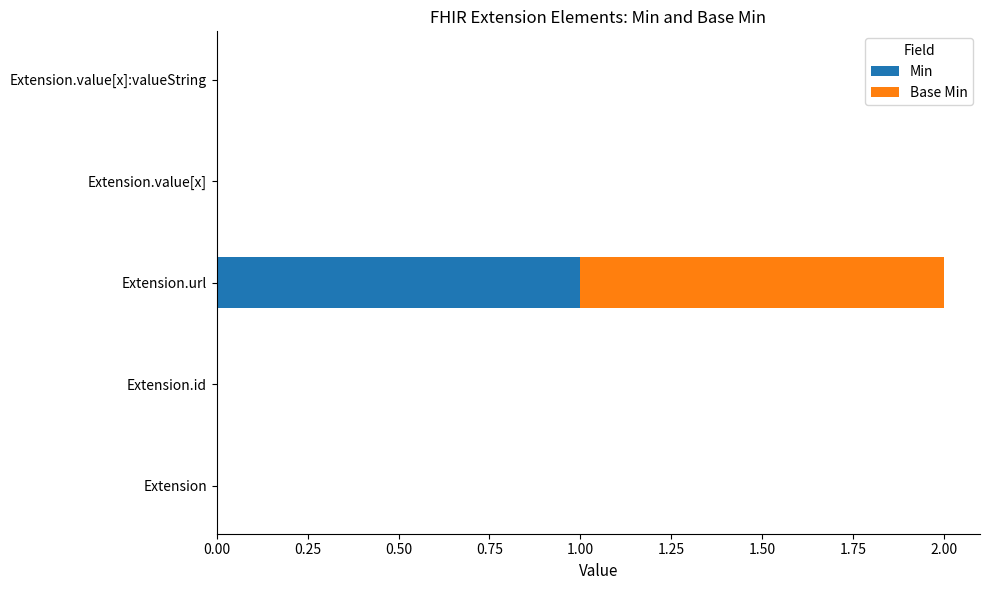

The Min series shows 0 at Extension.value[x]. True or false?

True